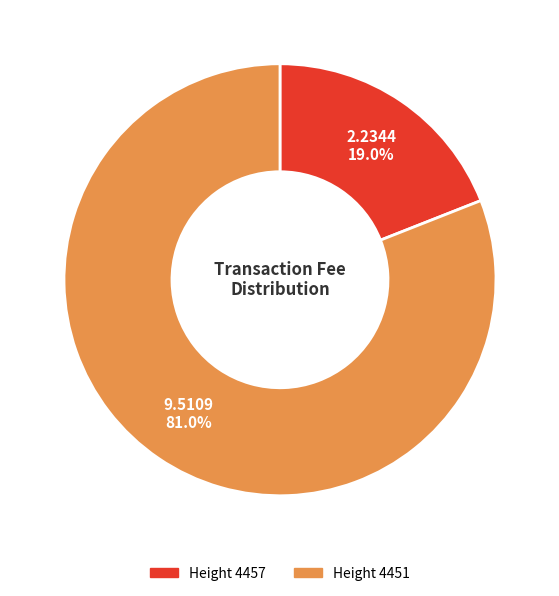

Is there any slice that represents more than half of the pie?

Yes